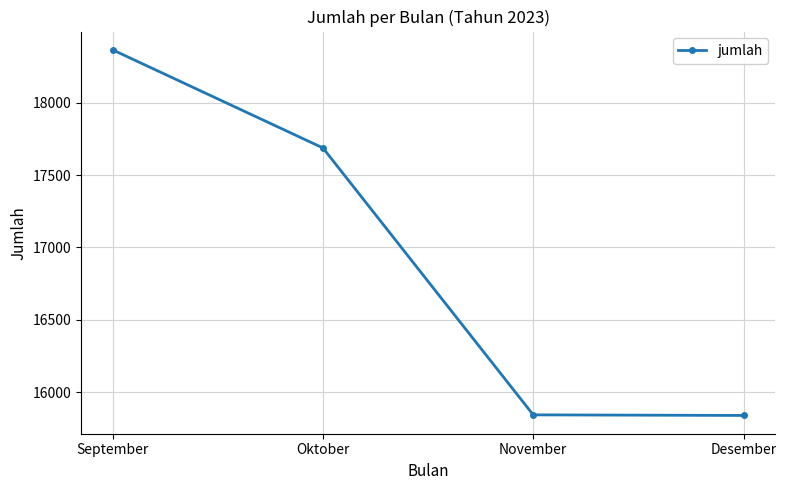

Between November and Oktober, which is larger?

Oktober